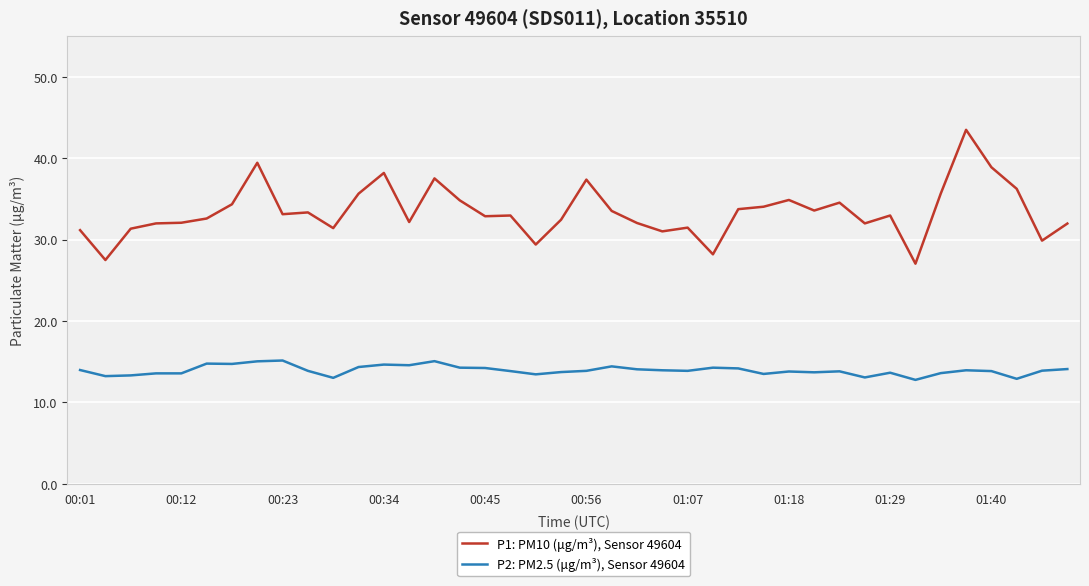

Which series has the largest total across all categories?

P1: PM10 (μg/m³), Sensor 49604